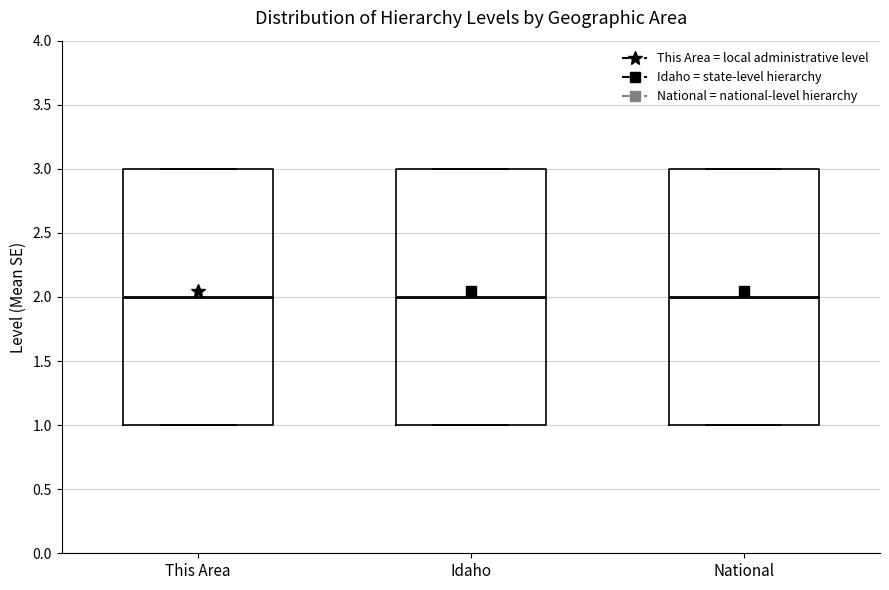

Reading left to right, transcribe this box plot: for each box, give where its median line is, the range the box spans, and where its two whiskers end, as read against the y-axis. The values are not printed on the chart, so give them approximately, as read against the axis.

This Area: median 2, box 1 to 3, whiskers 1 to 3
Idaho: median 2, box 1 to 3, whiskers 1 to 3
National: median 2, box 1 to 3, whiskers 1 to 3